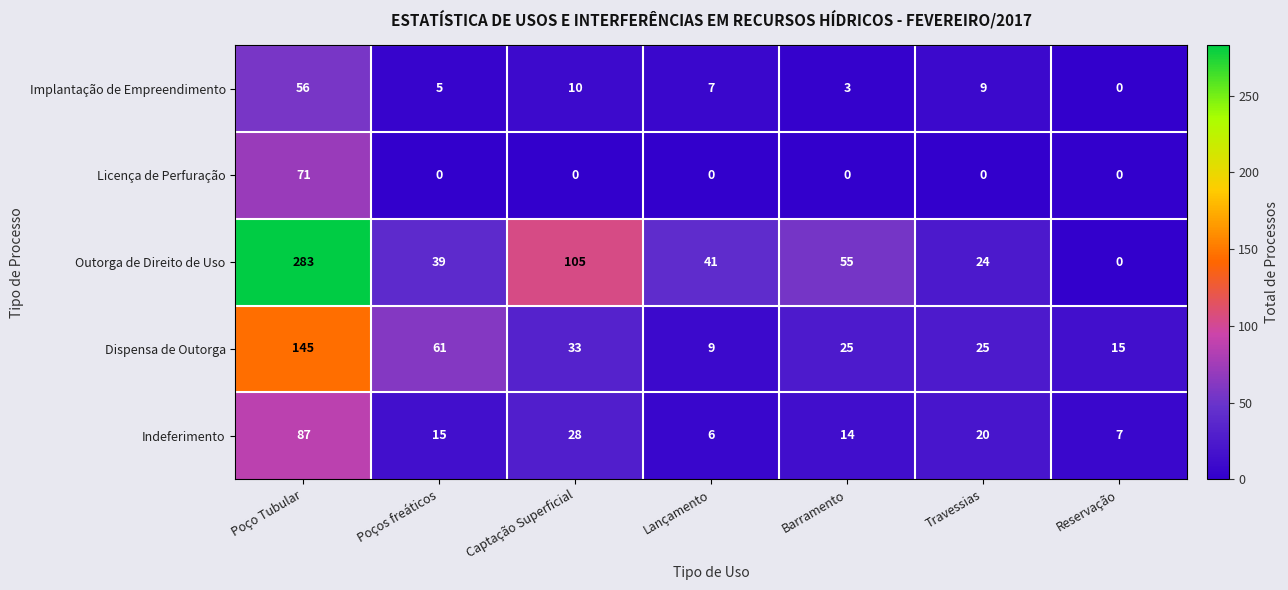

What is the average value of the Dispensa de Outorga series?

45